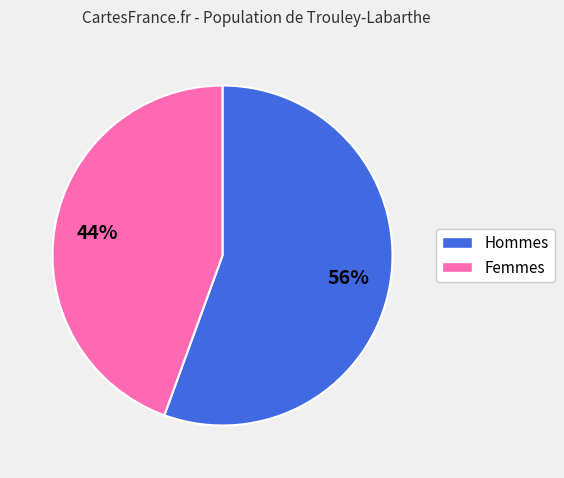

How many slices are in this pie chart?

2